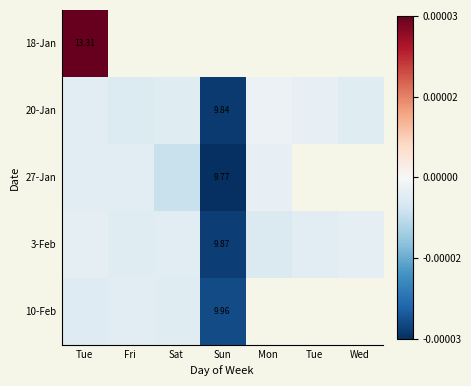

Which label corresponds to the smallest value in the chart?

Sun